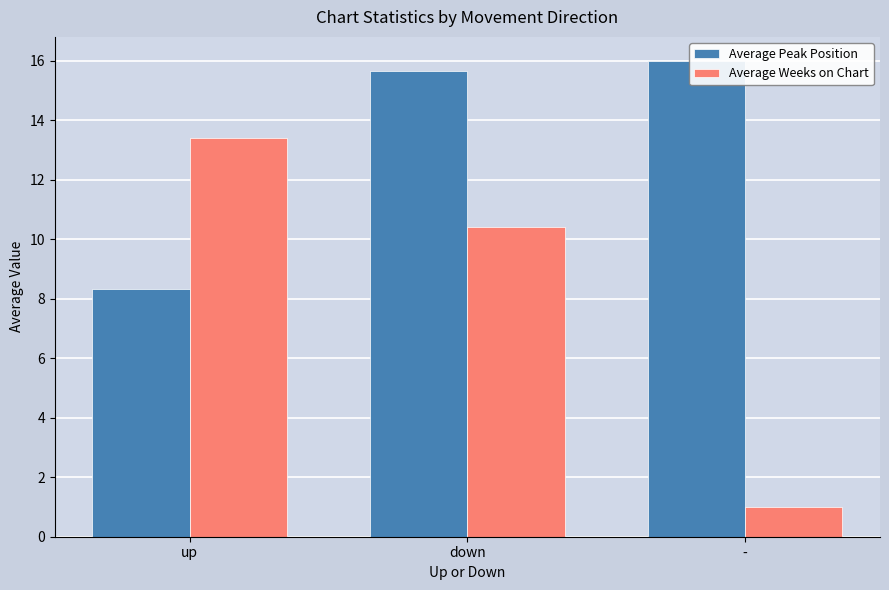

At which label is Average Weeks on Chart closest to 7?

down